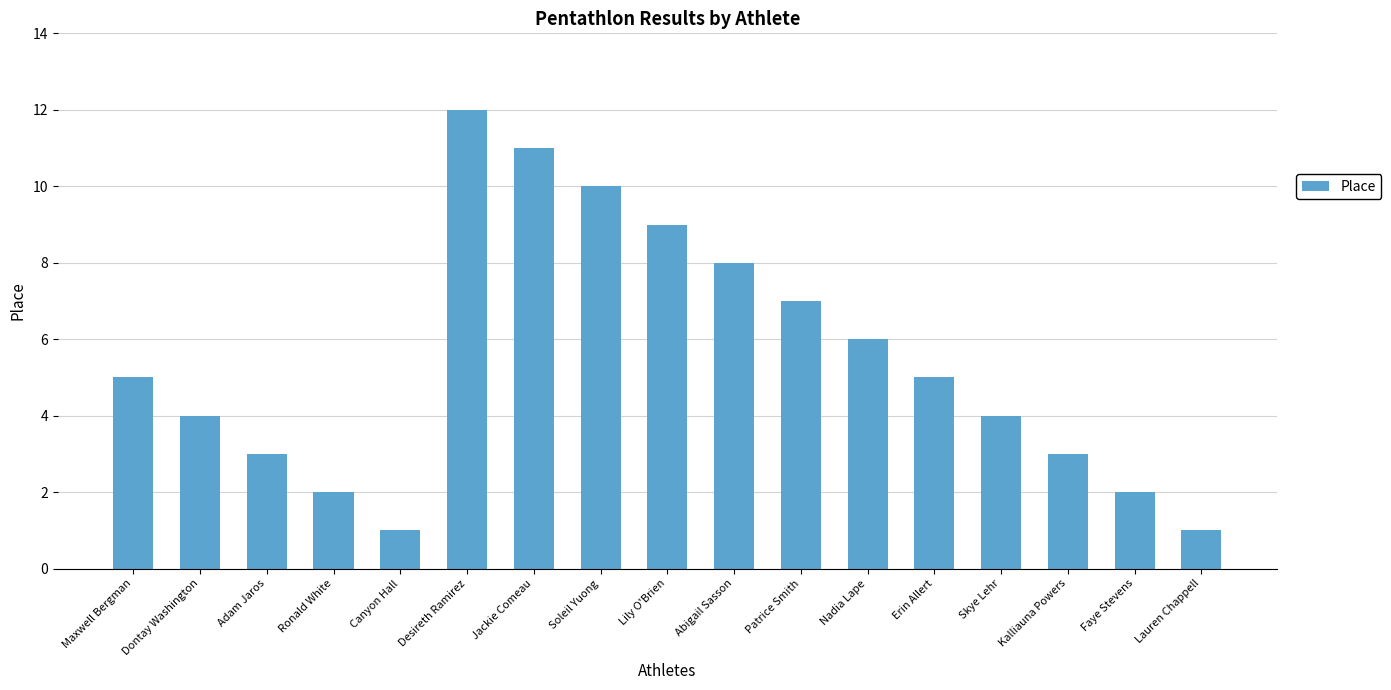

Read the value at Kalliauna Powers.

3